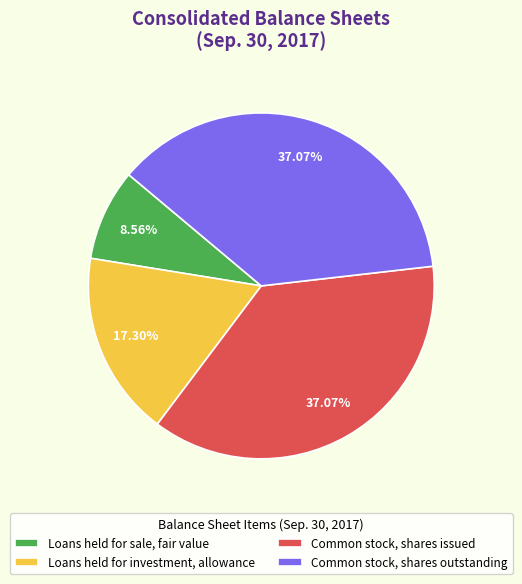

To the nearest percent, what percentage of the pie is Loans held for sale, fair value?

9%